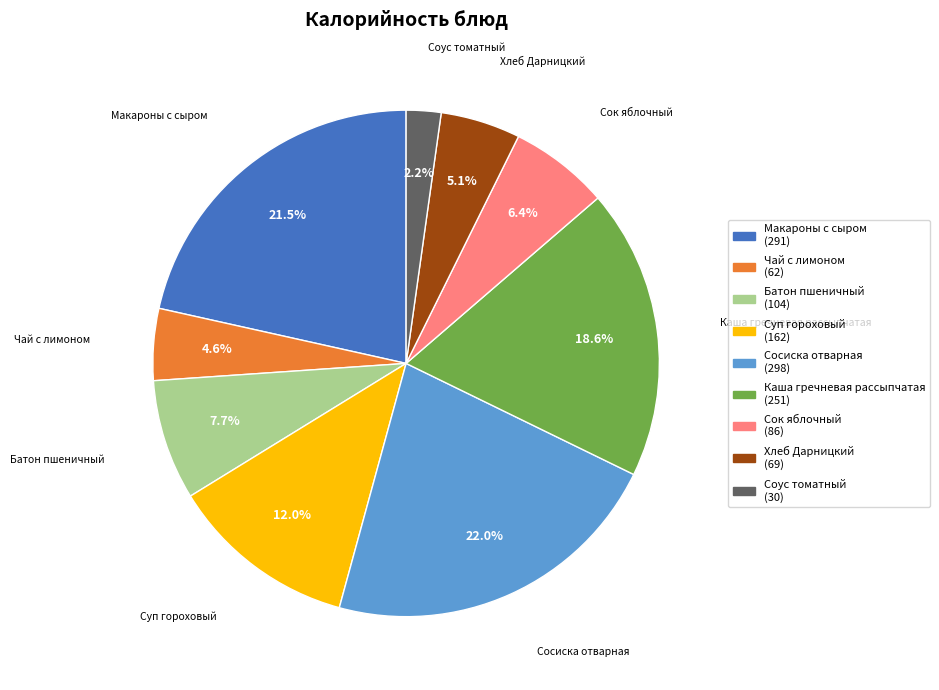

Rank the categories by value from highest to lowest.

Сосиска отварная, Макароны с сыром, Каша гречневая рассыпчатая, Суп гороховый, Батон пшеничный, Сок яблочный, Хлеб Дарницкий, Чай с лимоном, Соус томатный